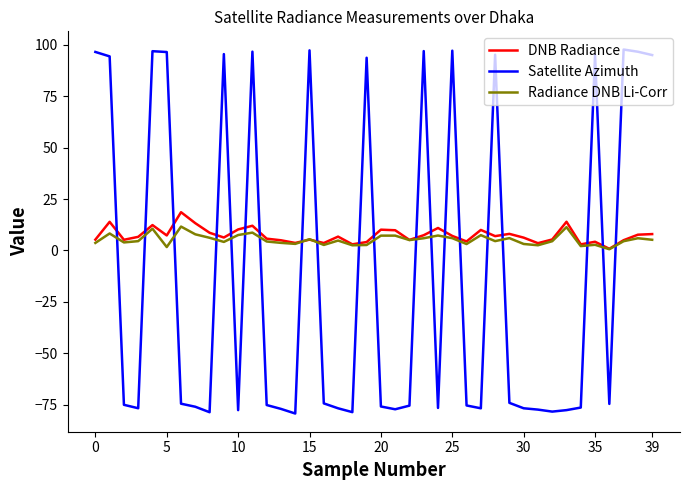

How many times do Satellite Azimuth and DNB Radiance cross each other?

20